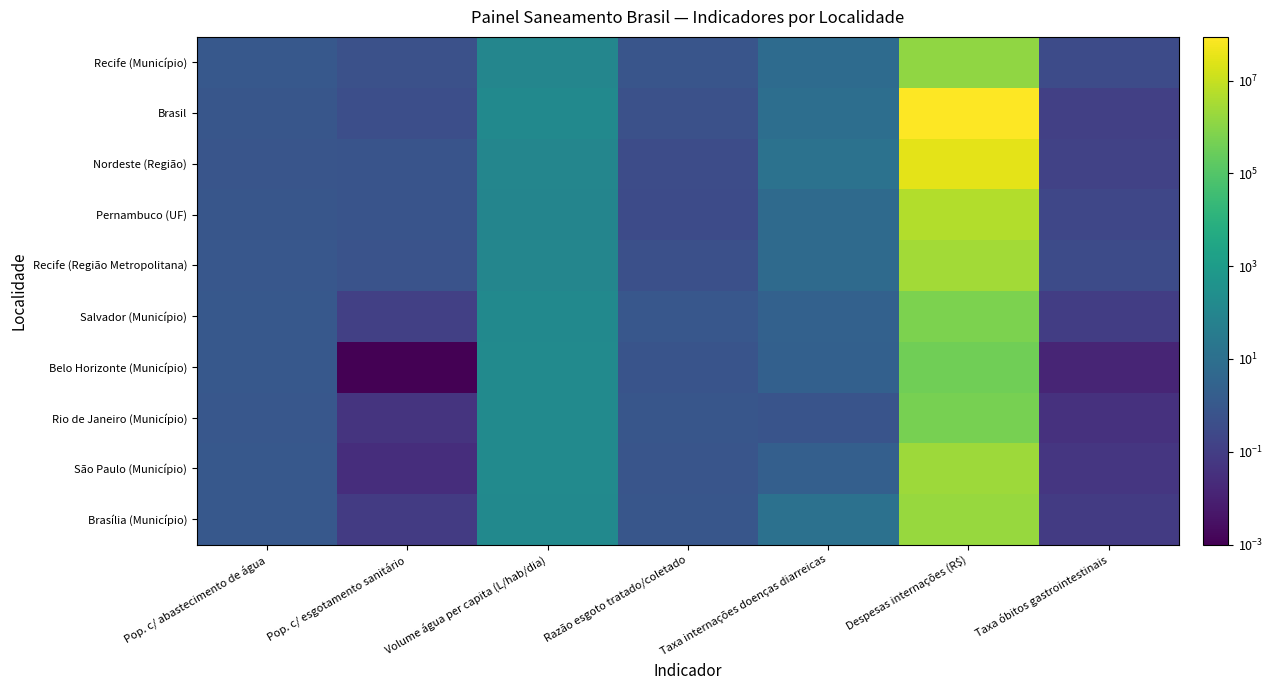

Which has a higher value, Pop. c/ abastecimento de água or Despesas internações (R$)?

Despesas internações (R$)